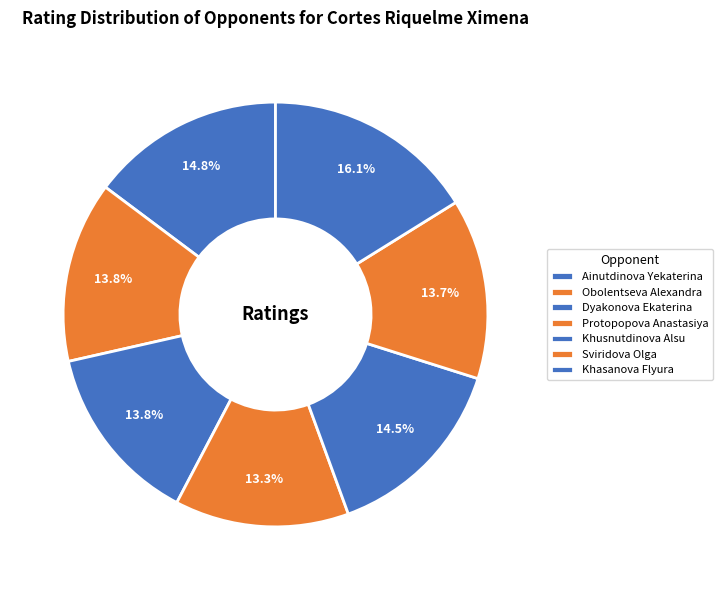

What percentage is the Dyakonova Ekaterina slice, to the nearest percent?

14%